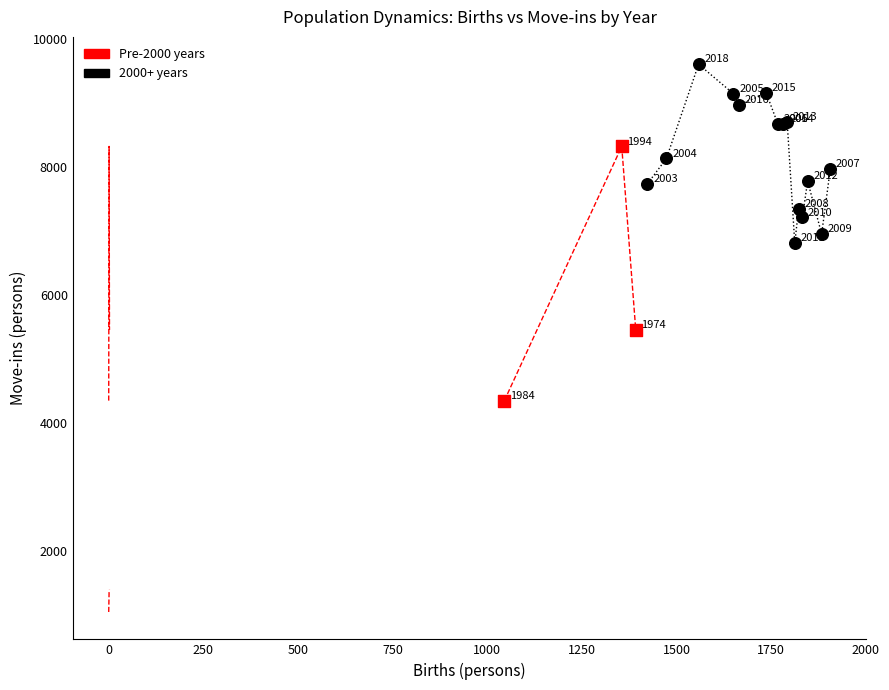

Which series contains the lowest Y value?

Pre-2000 years